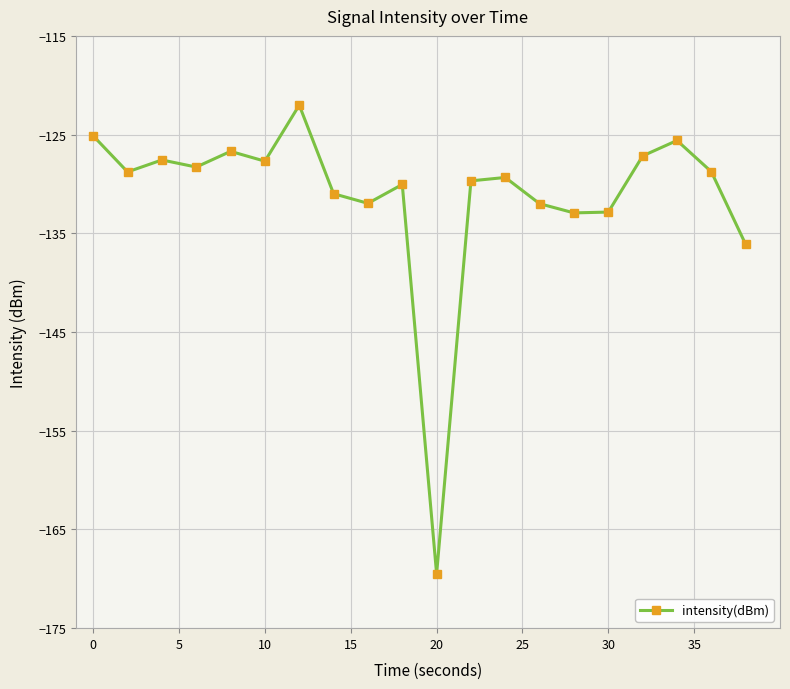

What is the average value?

-131.2